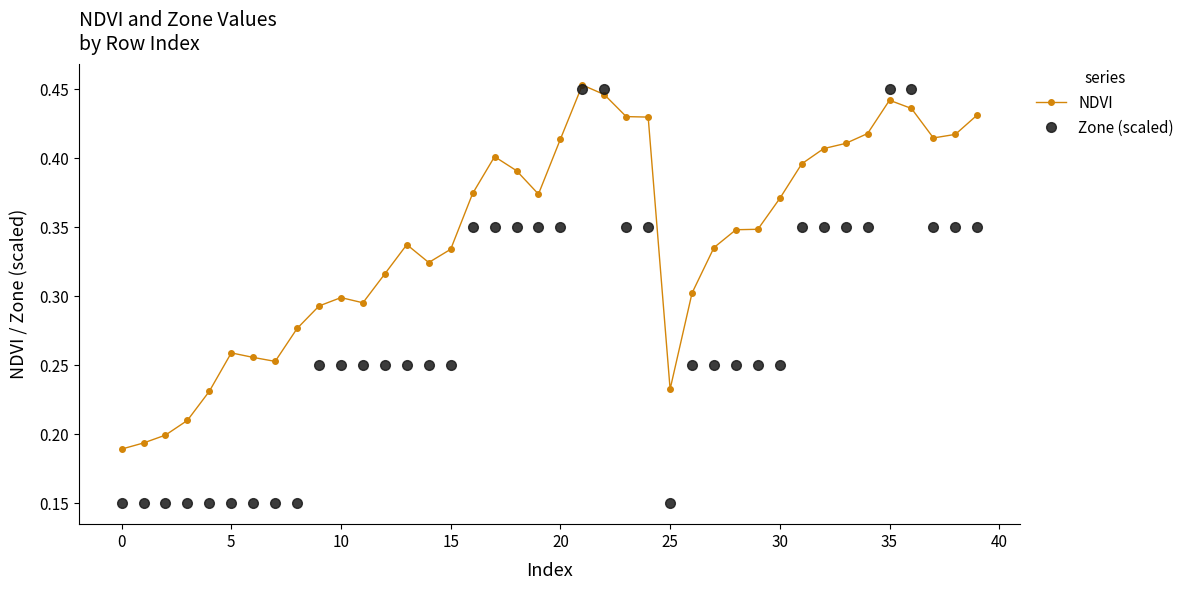

True or false: NDVI has more than 0 interior local peaks.

True